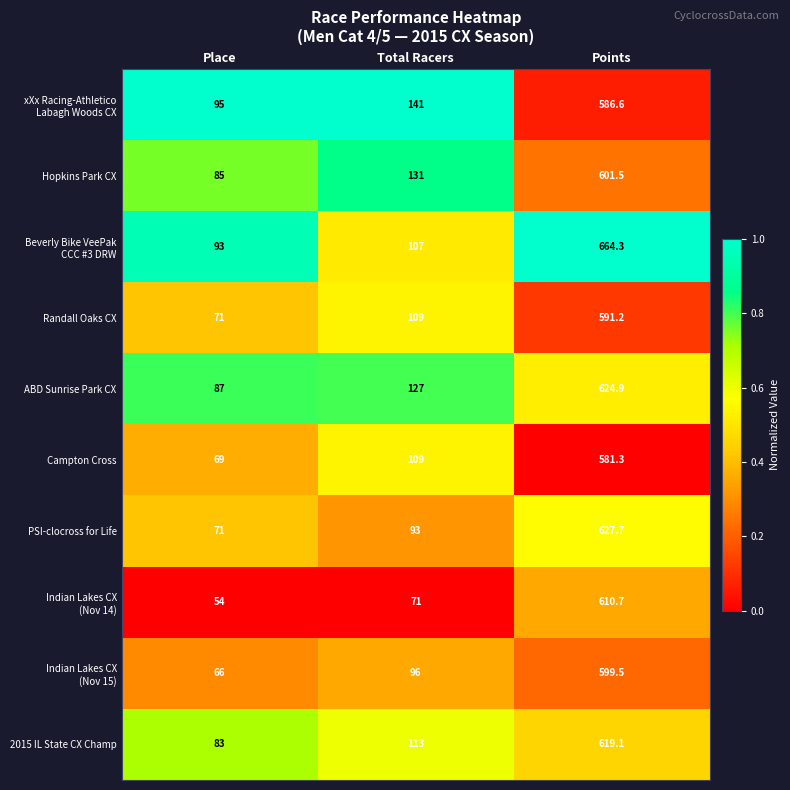

At which category does the chart reach its minimum across all series?

Place